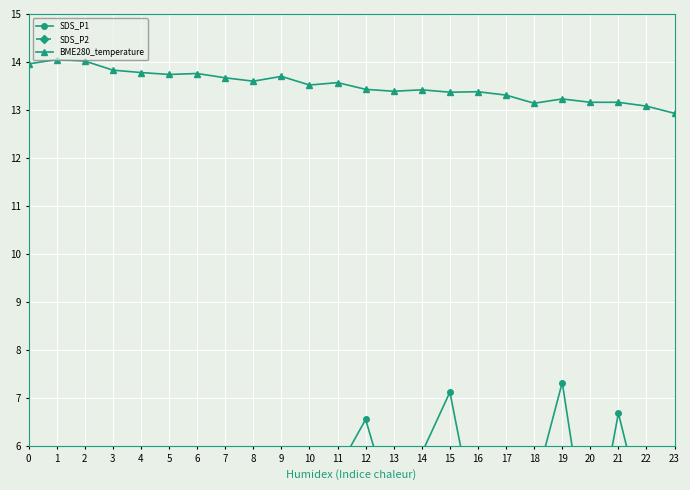

Rank the series at 6 from lowest to highest value.

SDS_P2, SDS_P1, BME280_temperature